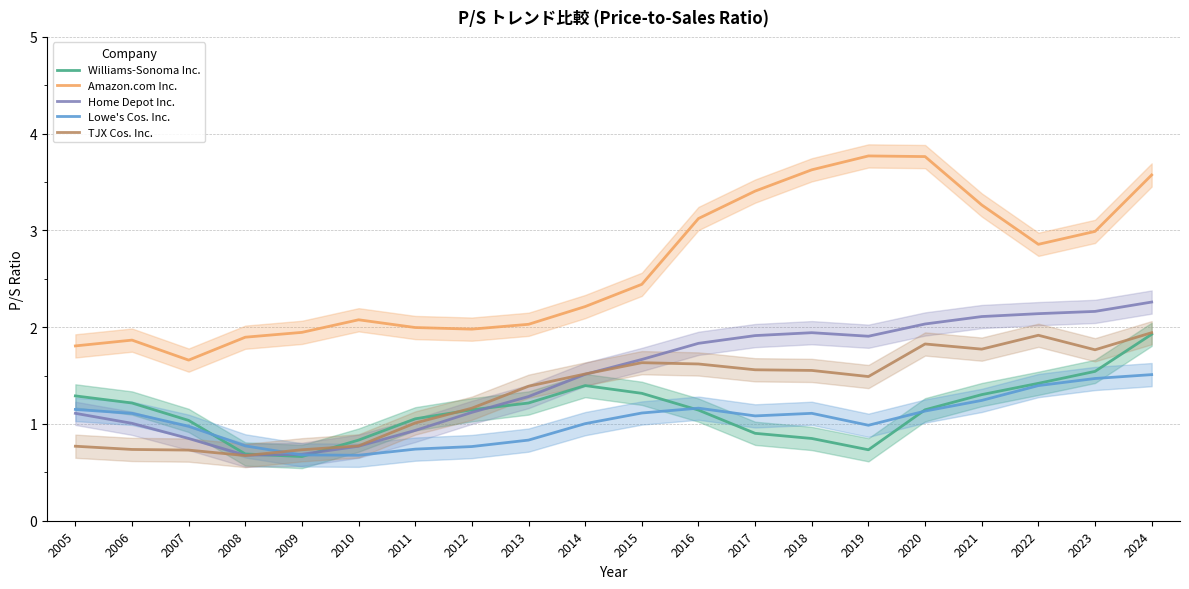

What is the difference between the highest and lowest values at 2024?

2.1